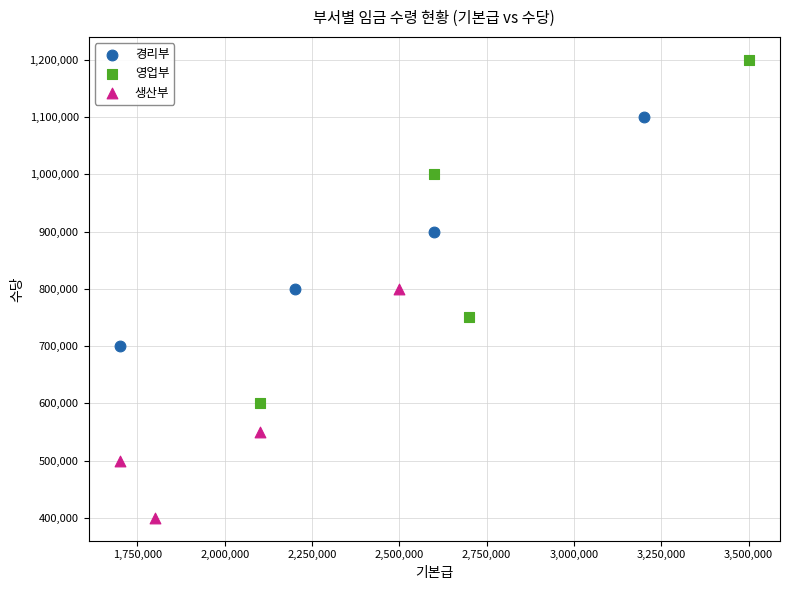

Which series contains the highest Y value?

영업부